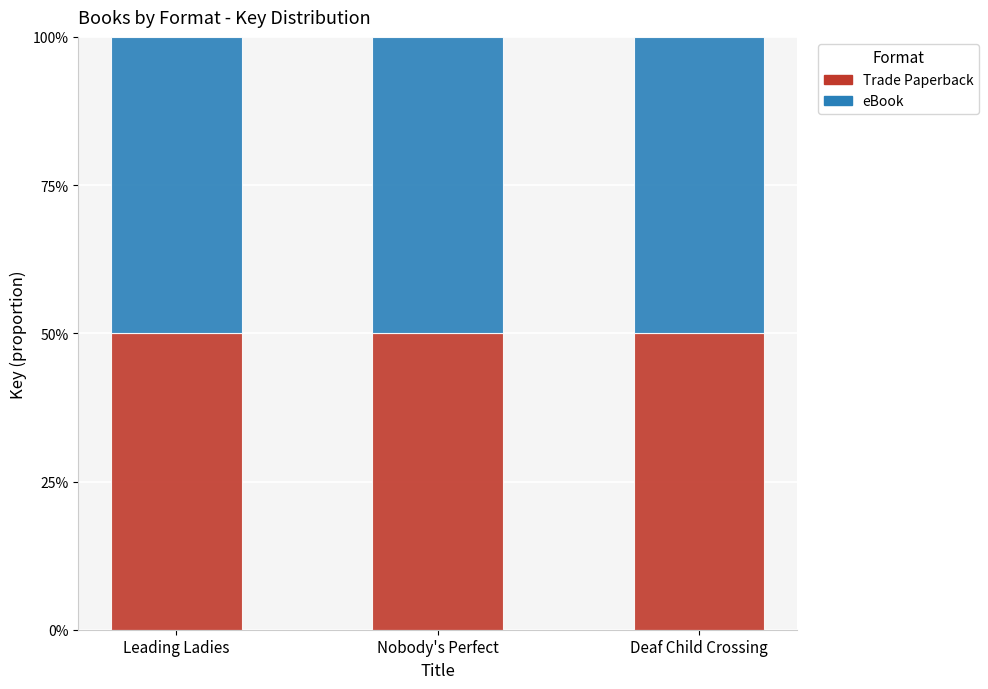

What is the label of the 3rd bar from the right?

Leading Ladies